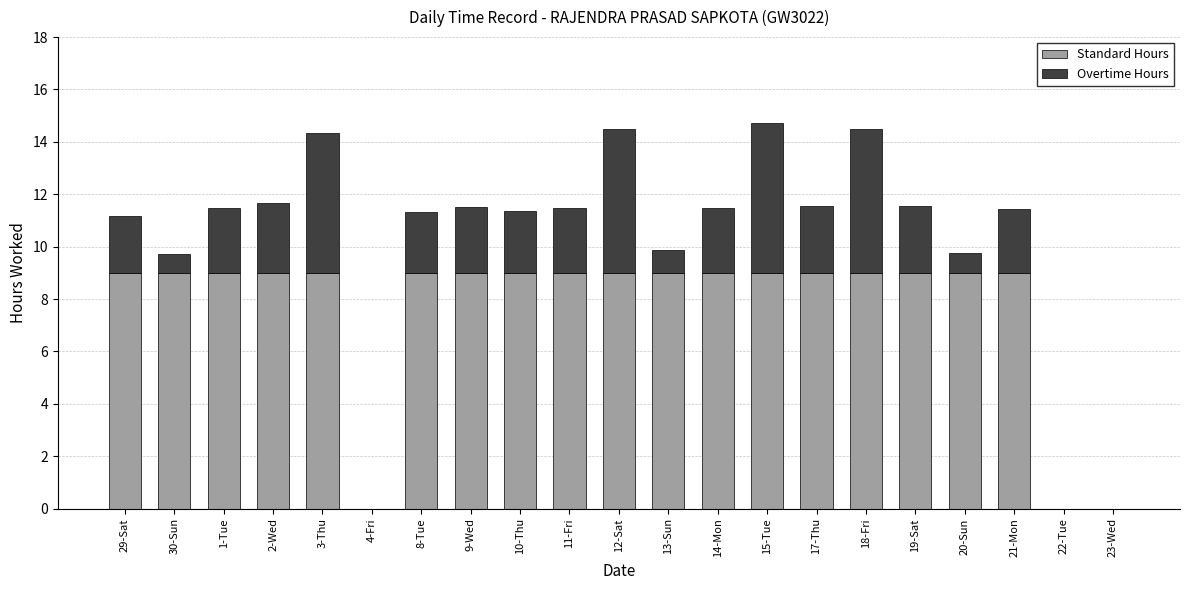

What is the total value across all series at 19-Sat?

11.5